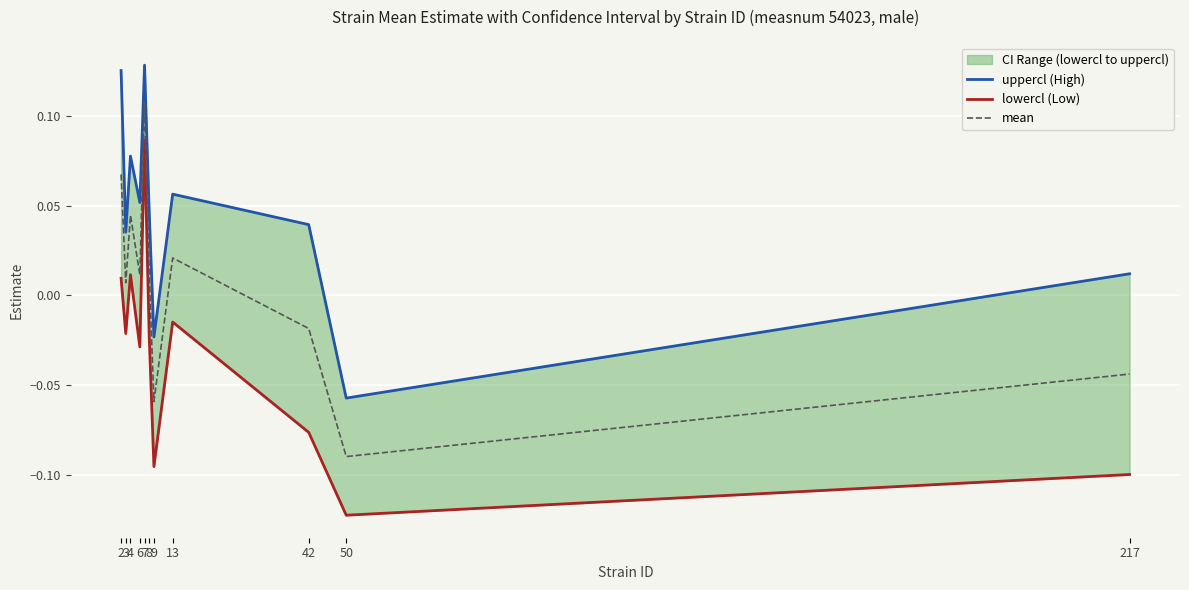

What is the value of the uppercl (High) point at the 5th from the left?

0.1